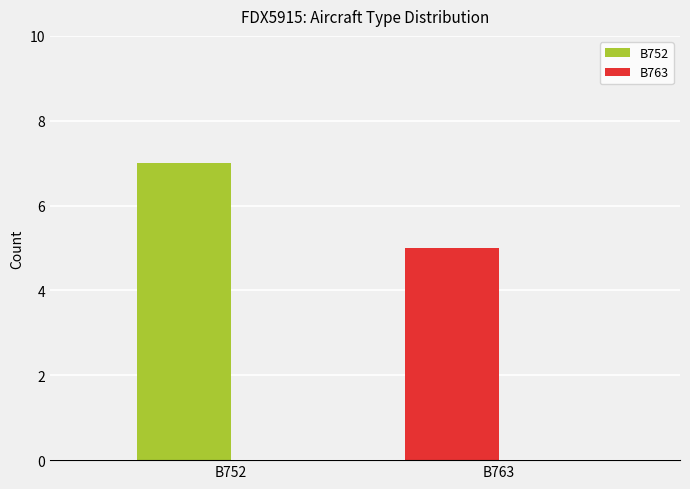

The chart shows a value of 2 at B763. True or false?

False